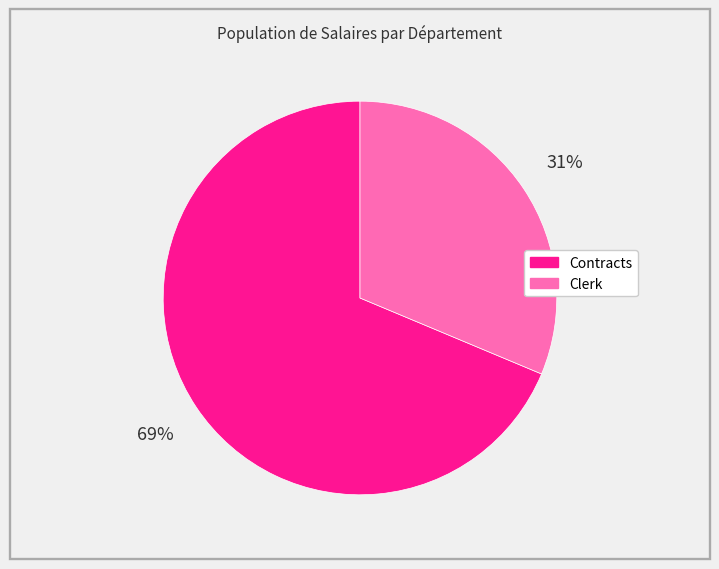

What percentage is the Contracts slice, to the nearest percent?

69%